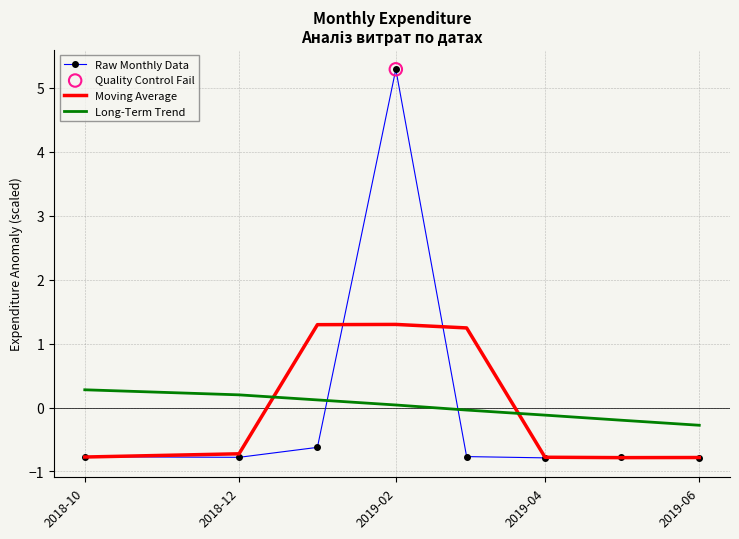

Which series has the largest range (max minus min)?

Raw Monthly Data